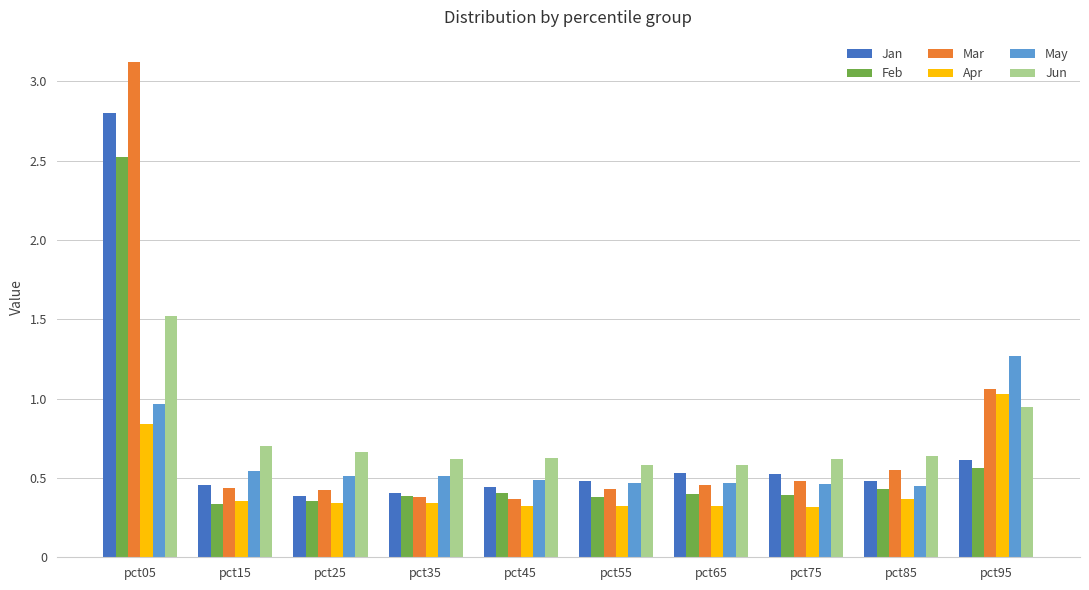

The Jan series shows 0.7 at pct35. True or false?

False